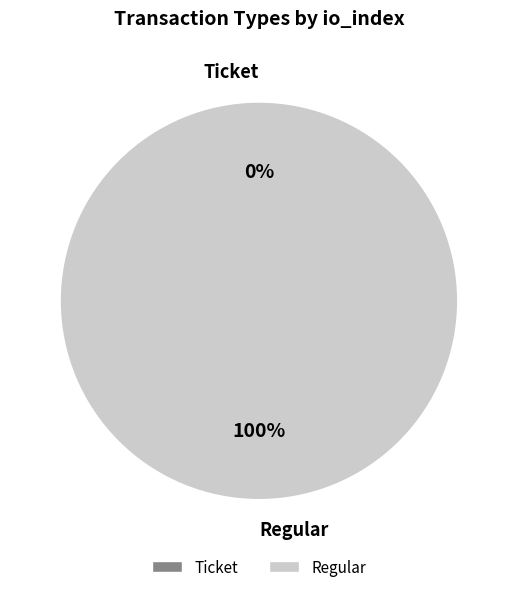

Between Regular and Ticket, which is larger?

Regular